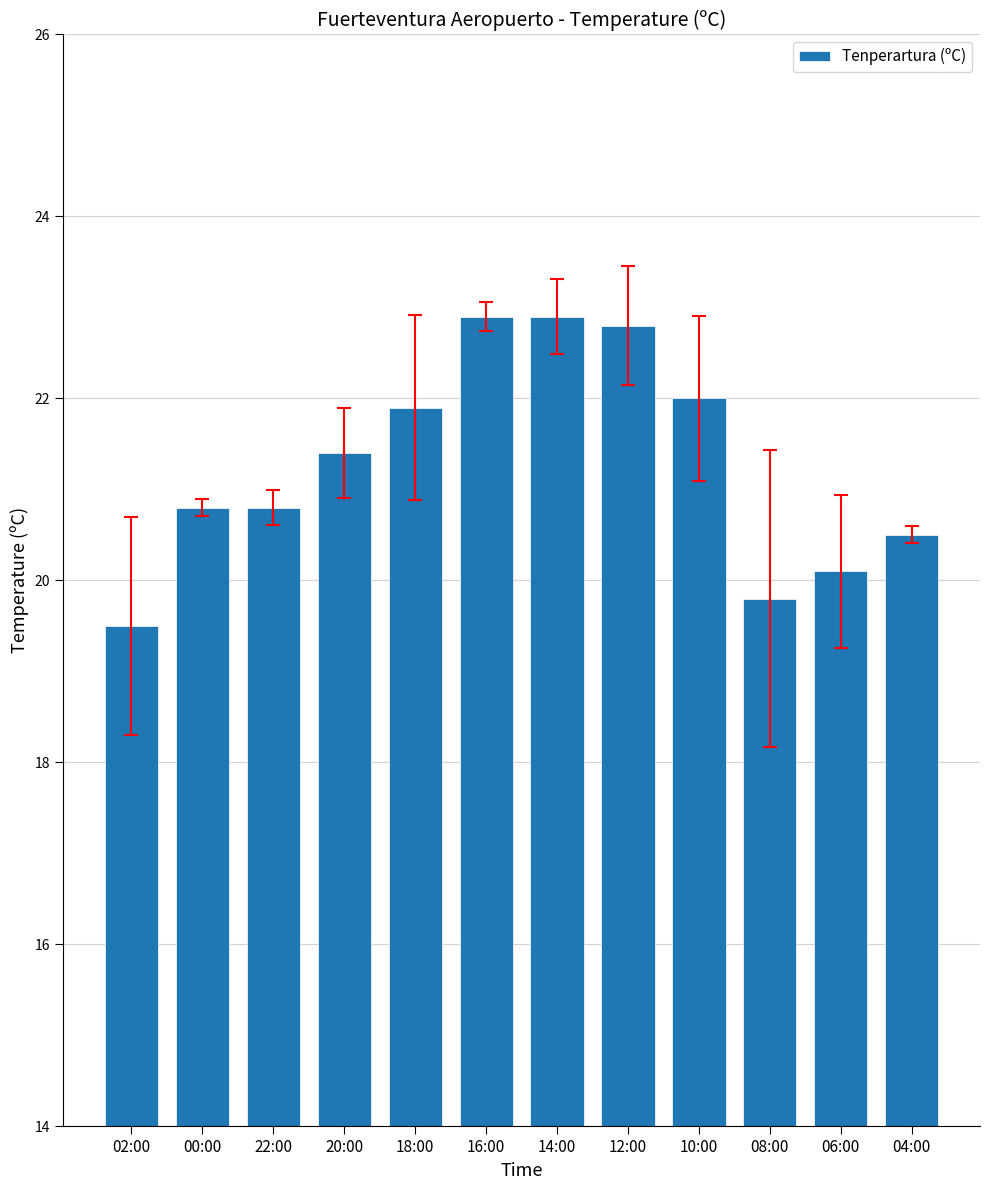

What is the change in value from 20:00 to 10:00?

+0.6